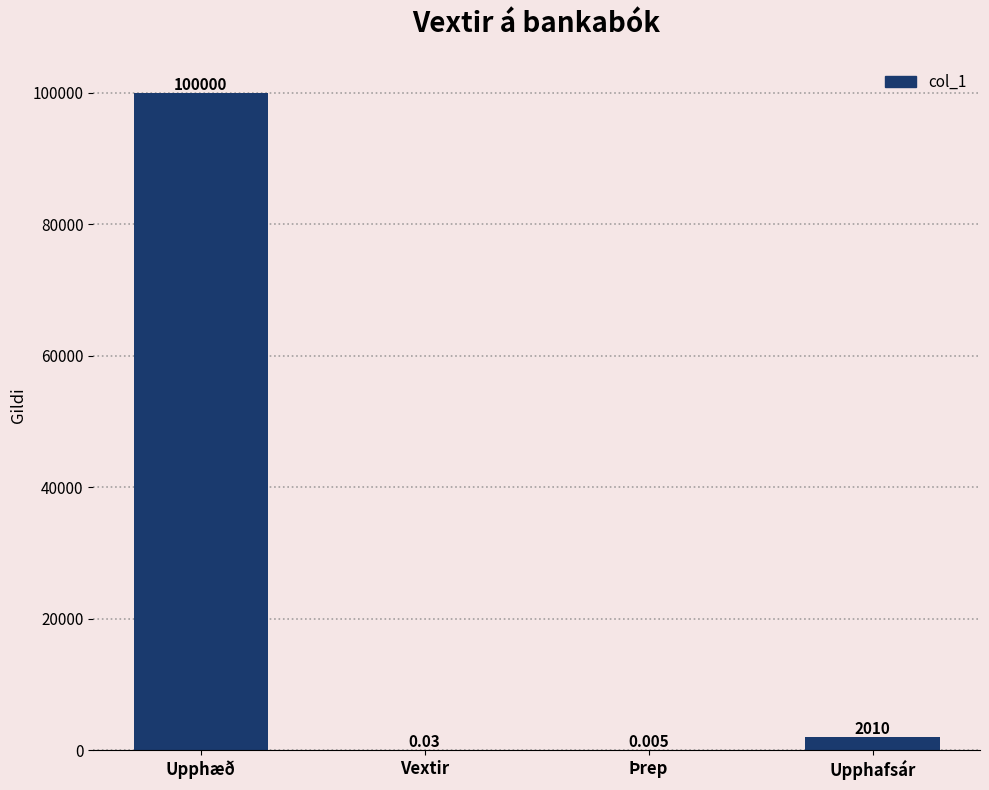

Where is the data nearest to the value 50000?

Upphafsár